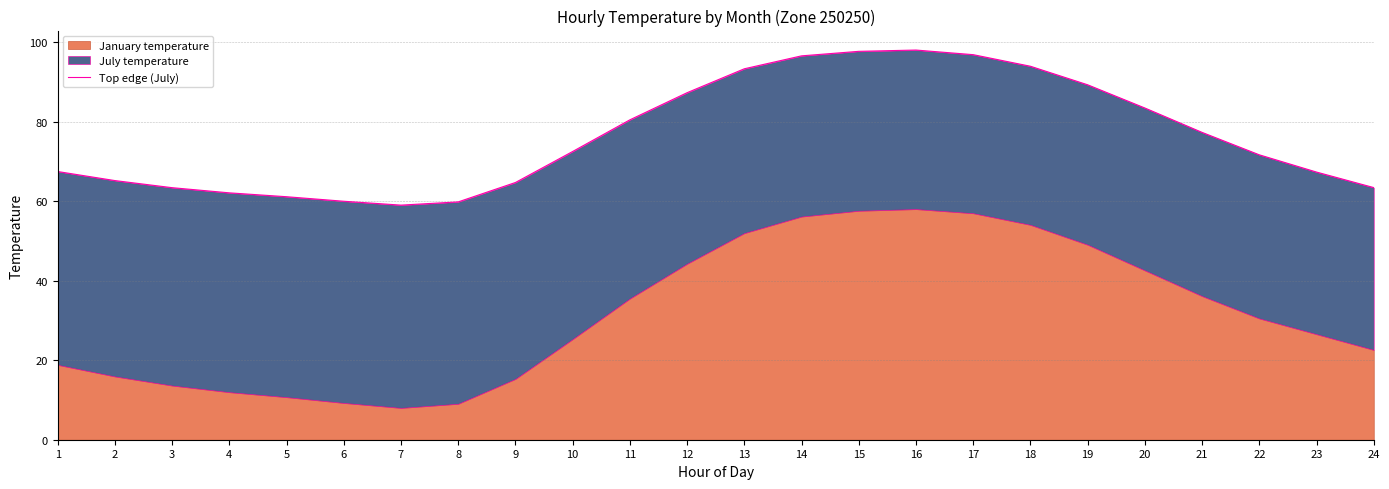

What is the value of the 20th point from the left?

83.4